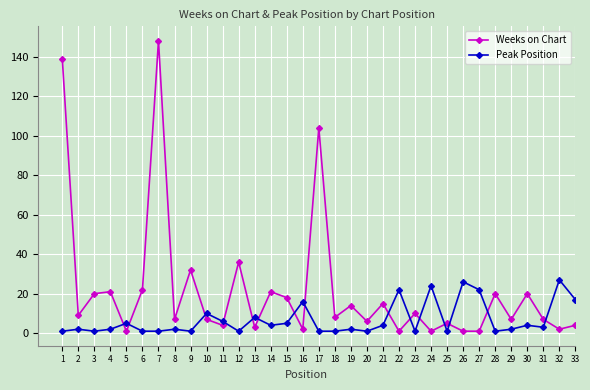

Which series changed the most between 1 and 16?

Weeks on Chart